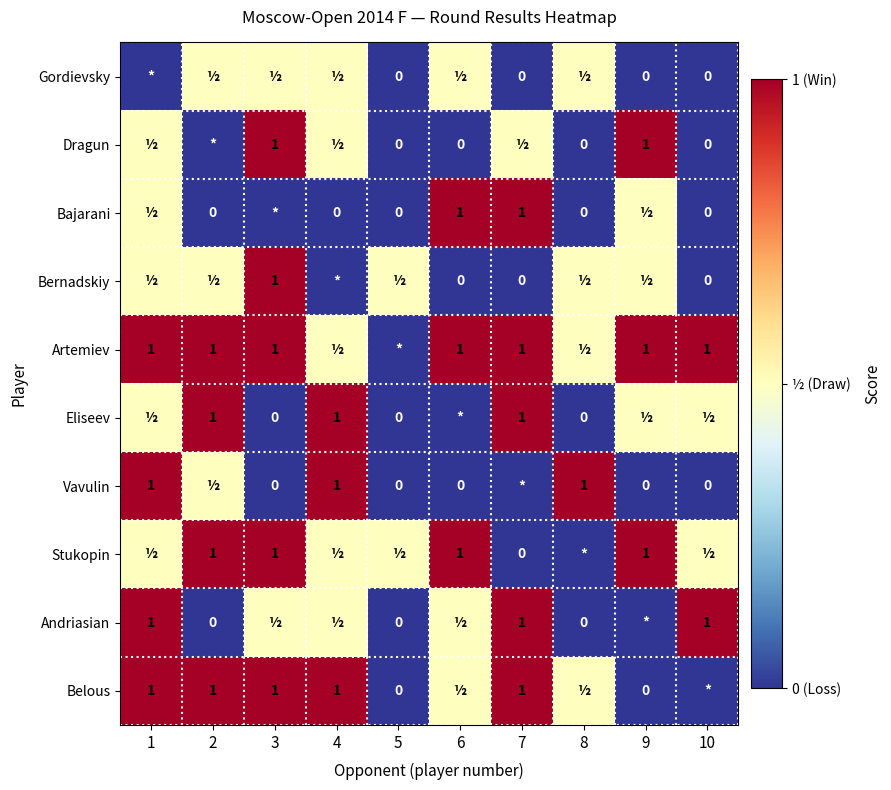

Is the value of Vavulin at 10 greater than the value of Belous at 4?

No